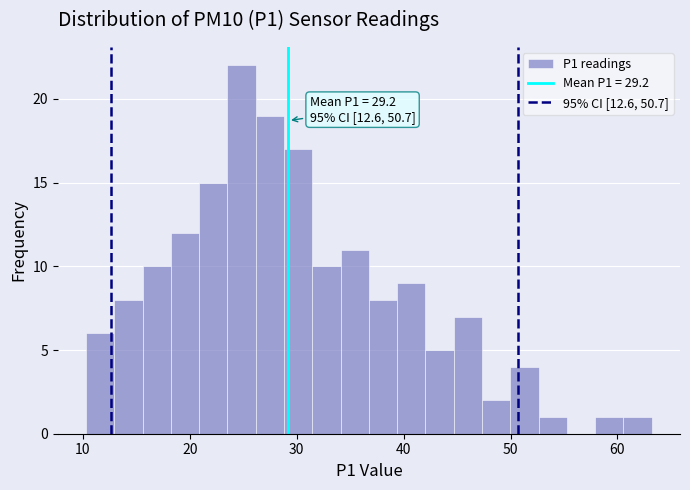

Around what value on the x-axis is the tallest bar? Give the approximate position of its centre, as read against the axis.

25